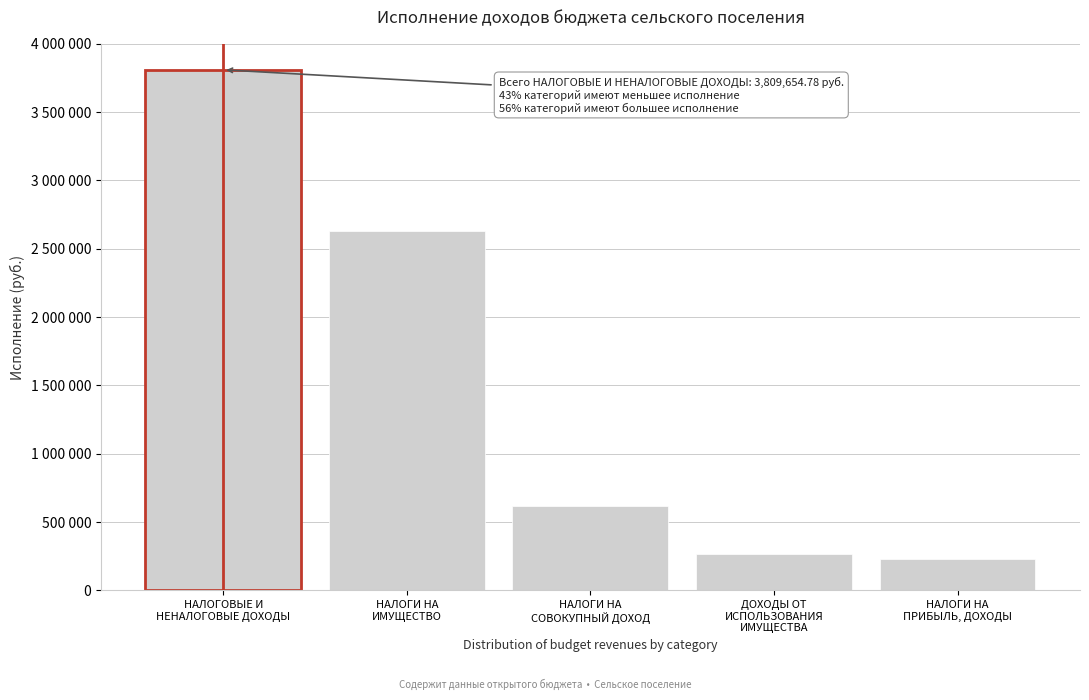

Does the chart contain any negative values?

No